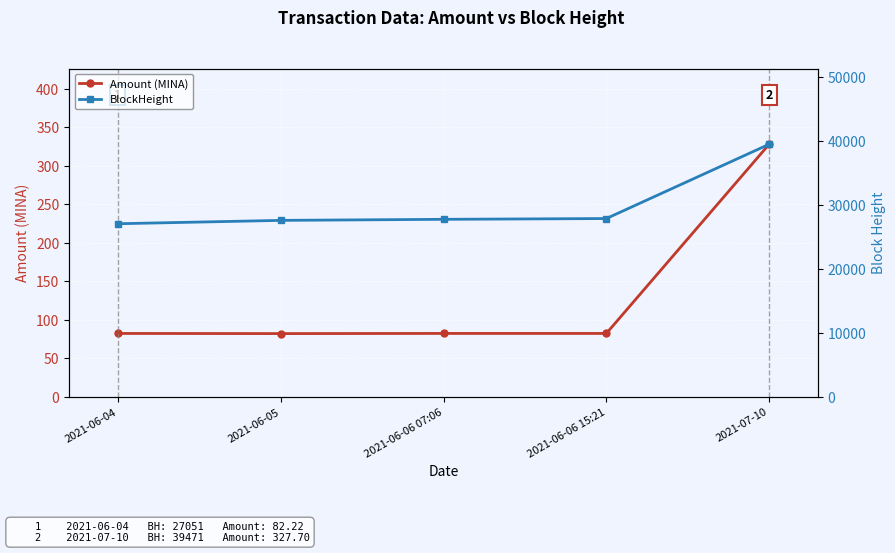

What is the approximate value of Amount (MINA) at 2021-06-05?

82.0